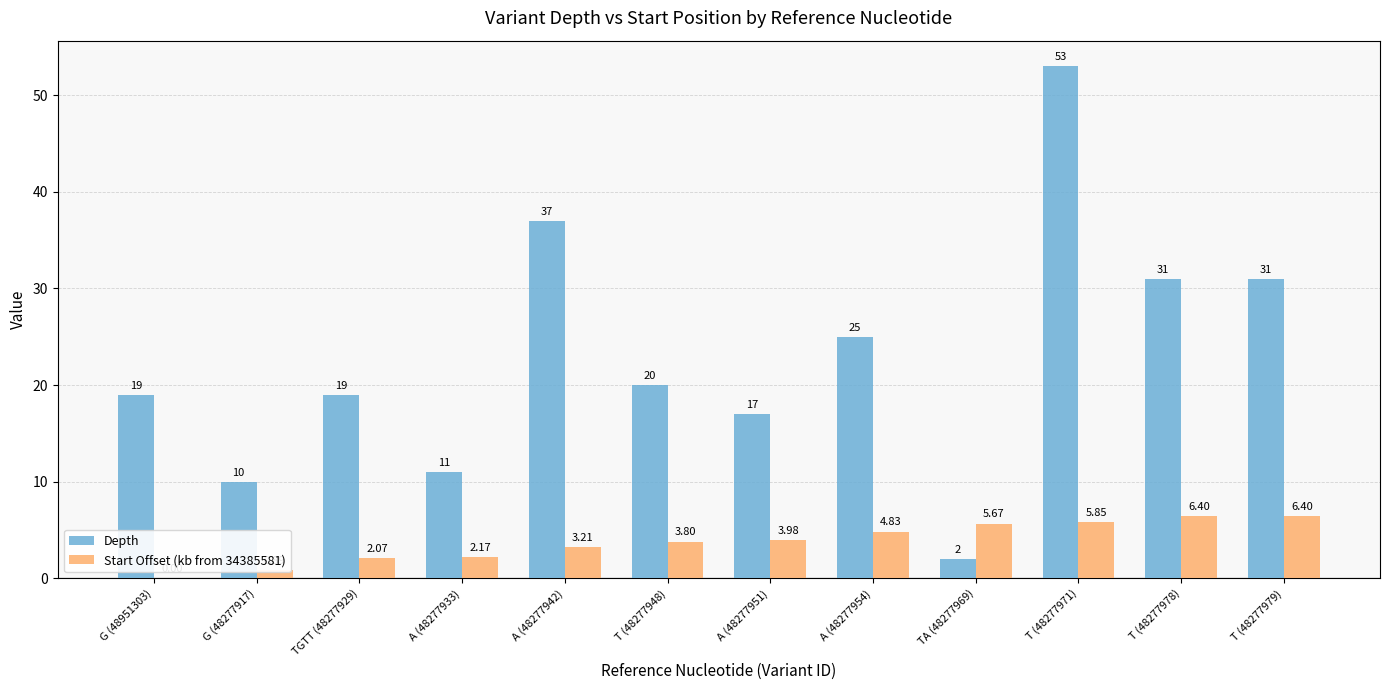

What is the average value of the Start Offset (kb from 34385581) series?

3.8